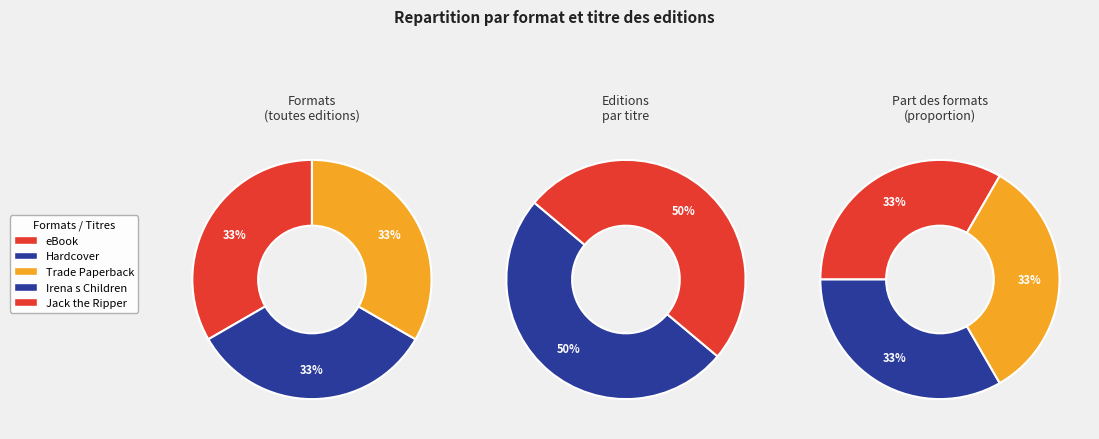

Does Trade Paperback (Jack the Ripper) account for over 50% of the chart?

No